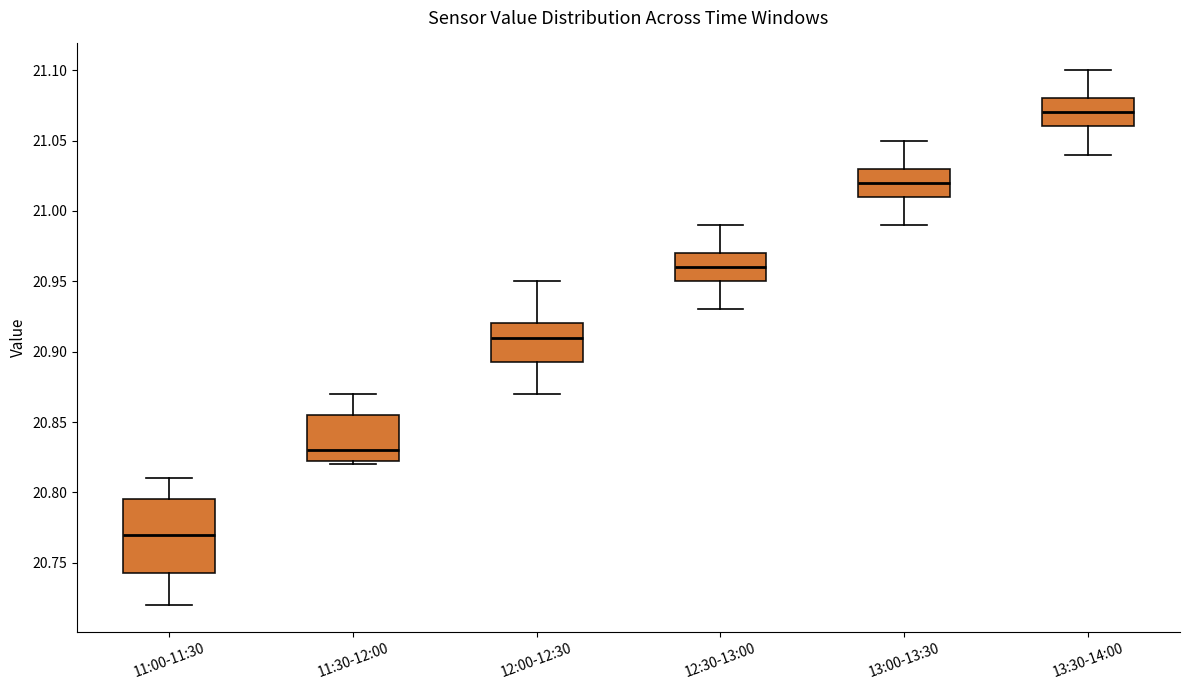

Reading left to right, transcribe this box plot: for each box, give where its median line is, the range the box spans, and where its two whiskers end, as read against the y-axis. The values are not printed on the chart, so give them approximately, as read against the axis.

11:00-11:30: median 20.770, box 20.745 to 20.795, whiskers 20.720 to 20.810
11:30-12:00: median 20.830, box 20.825 to 20.855, whiskers 20.820 to 20.870
12:00-12:30: median 20.910, box 20.895 to 20.920, whiskers 20.870 to 20.950
12:30-13:00: median 20.960, box 20.950 to 20.970, whiskers 20.930 to 20.990
13:00-13:30: median 21.020, box 21.010 to 21.030, whiskers 20.990 to 21.050
13:30-14:00: median 21.070, box 21.060 to 21.080, whiskers 21.040 to 21.100